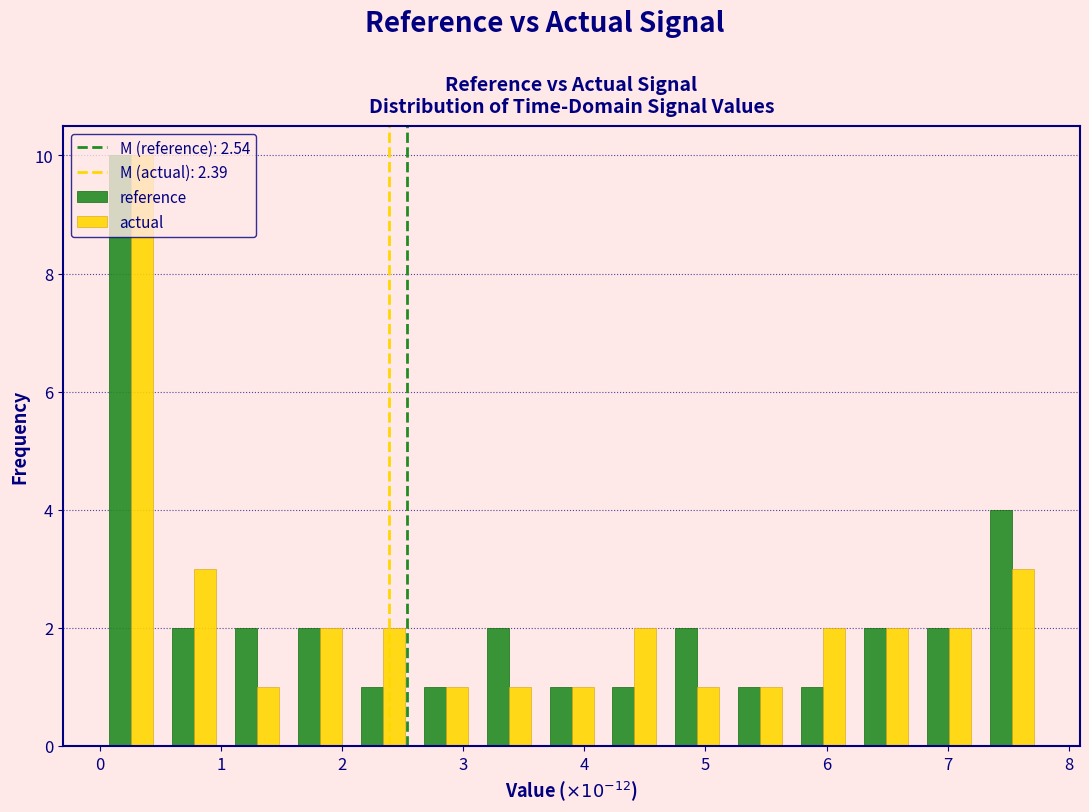

In the actual series, which range on the x-axis has the tallest bar?

0.0 to 0.5